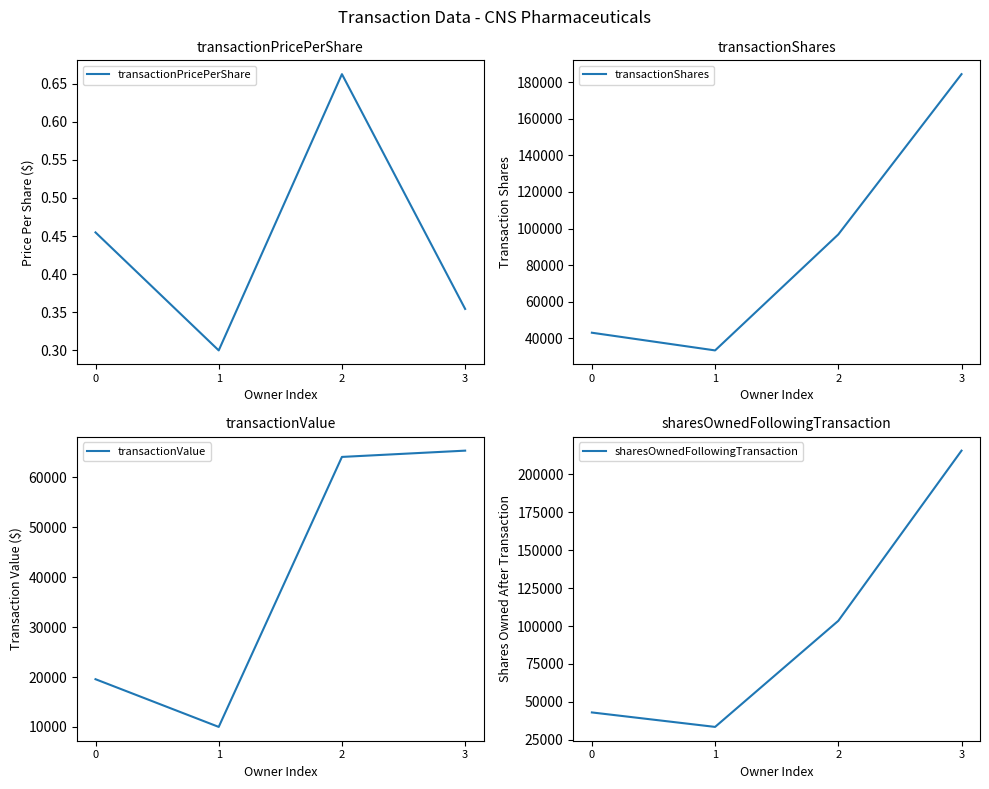

Does the chart have visible grid lines?

No